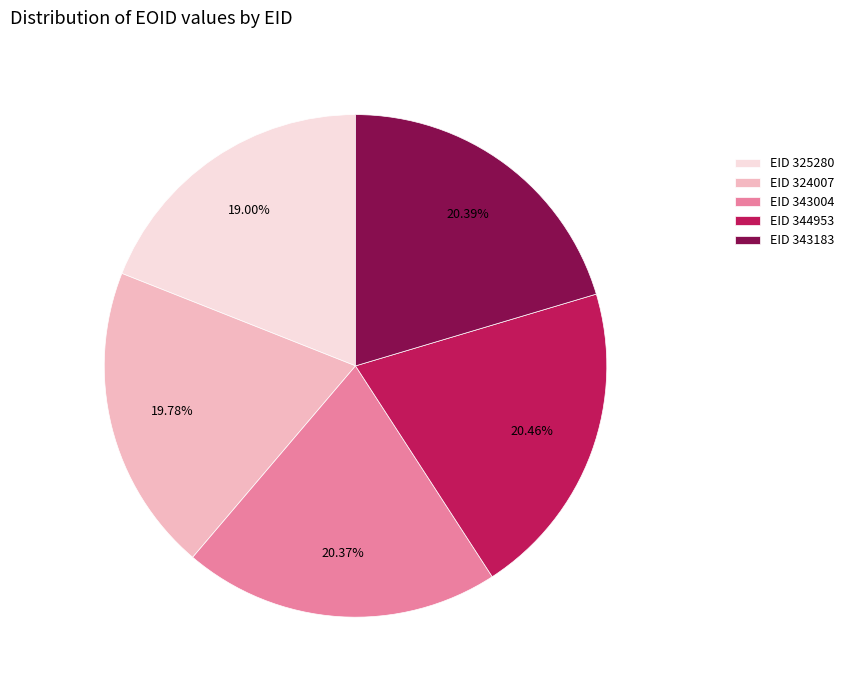

Do EID 343183 and EID 344953 together represent more than half of the pie?

No